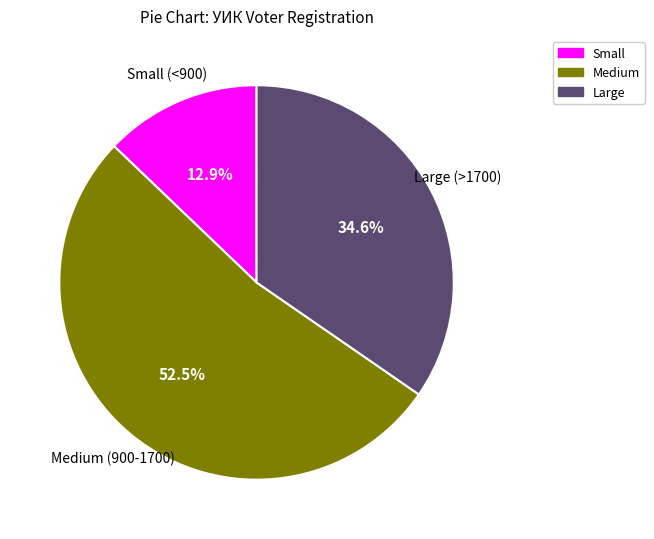

Is there a majority slice in this chart?

Yes